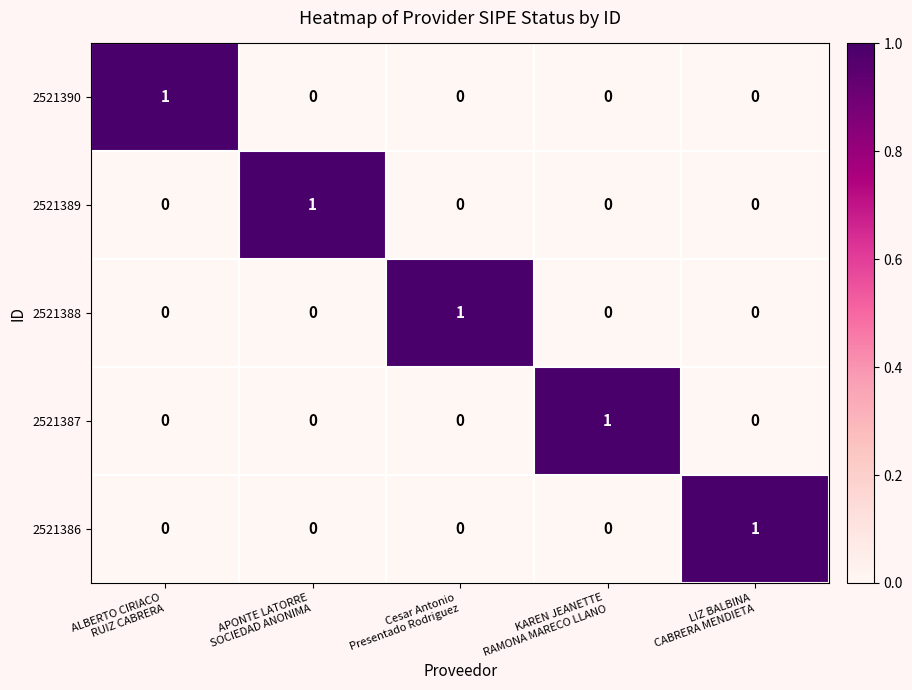

What is the spread (max minus min) of values at APONTE LATORRE
SOCIEDAD ANONIMA?

1